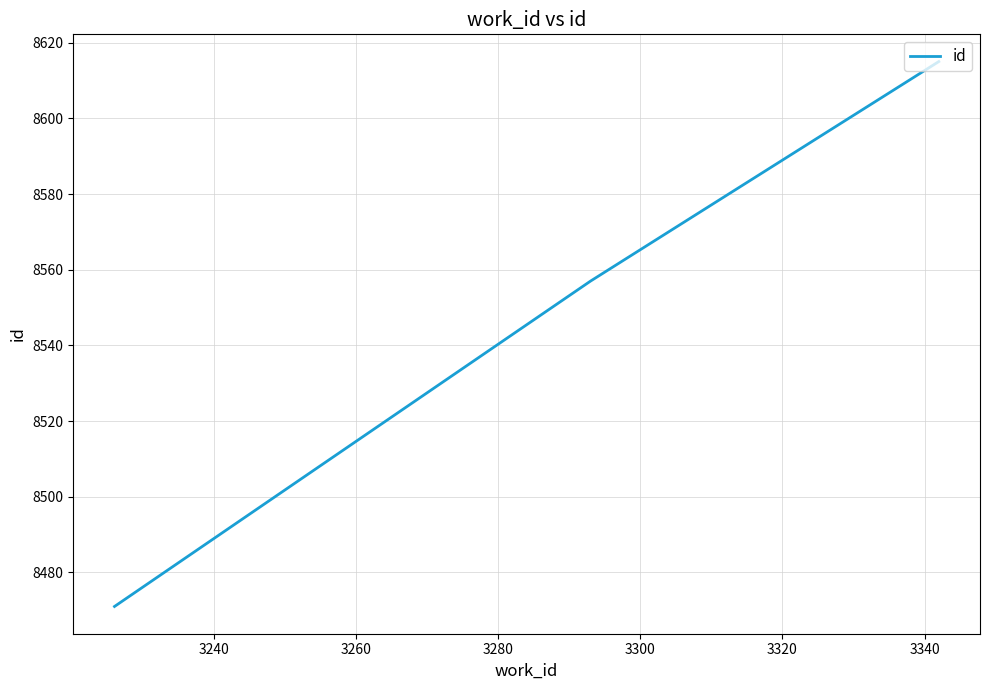

What is the average value?

8548